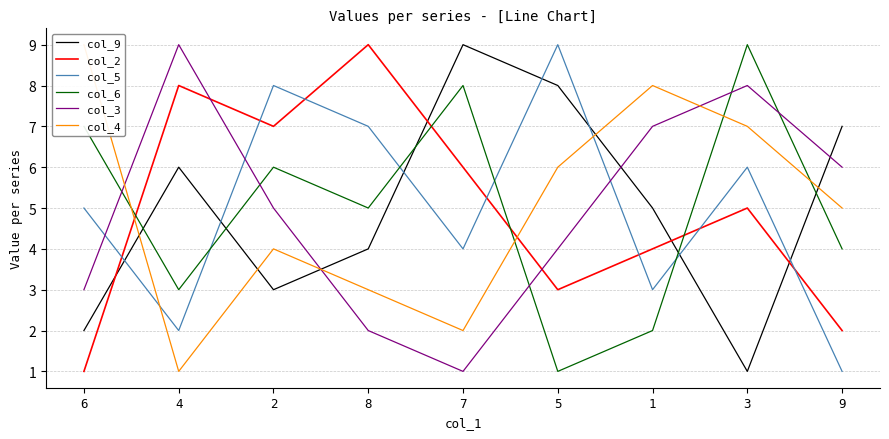

Rank the series at 8 from highest to lowest value.

col_2, col_5, col_6, col_9, col_4, col_3